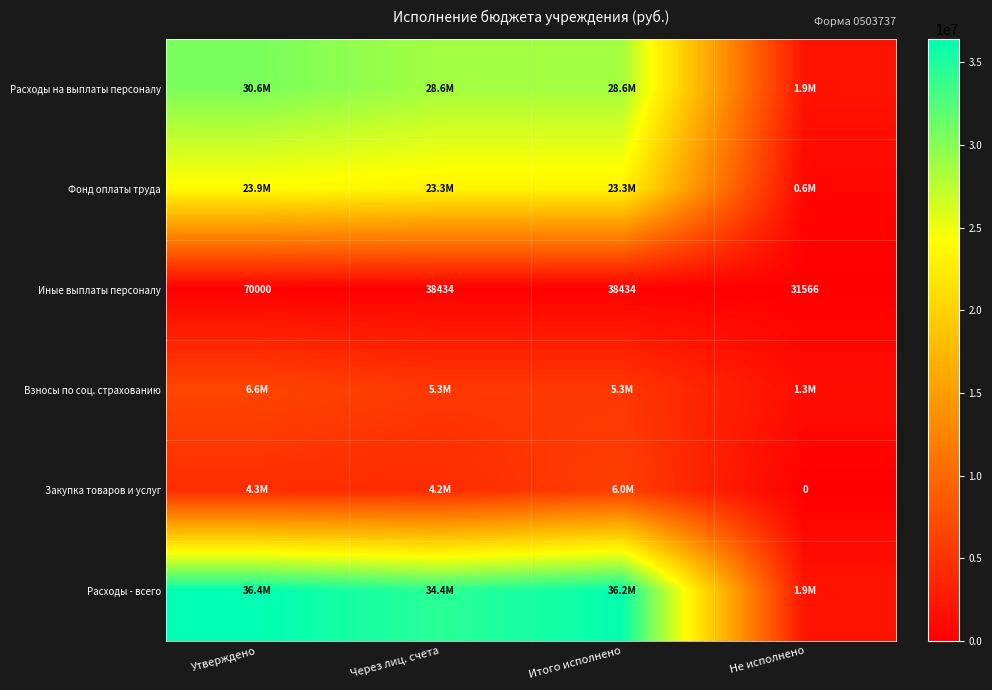

What is the difference between the highest and lowest values at Утверждено?

36340795.9